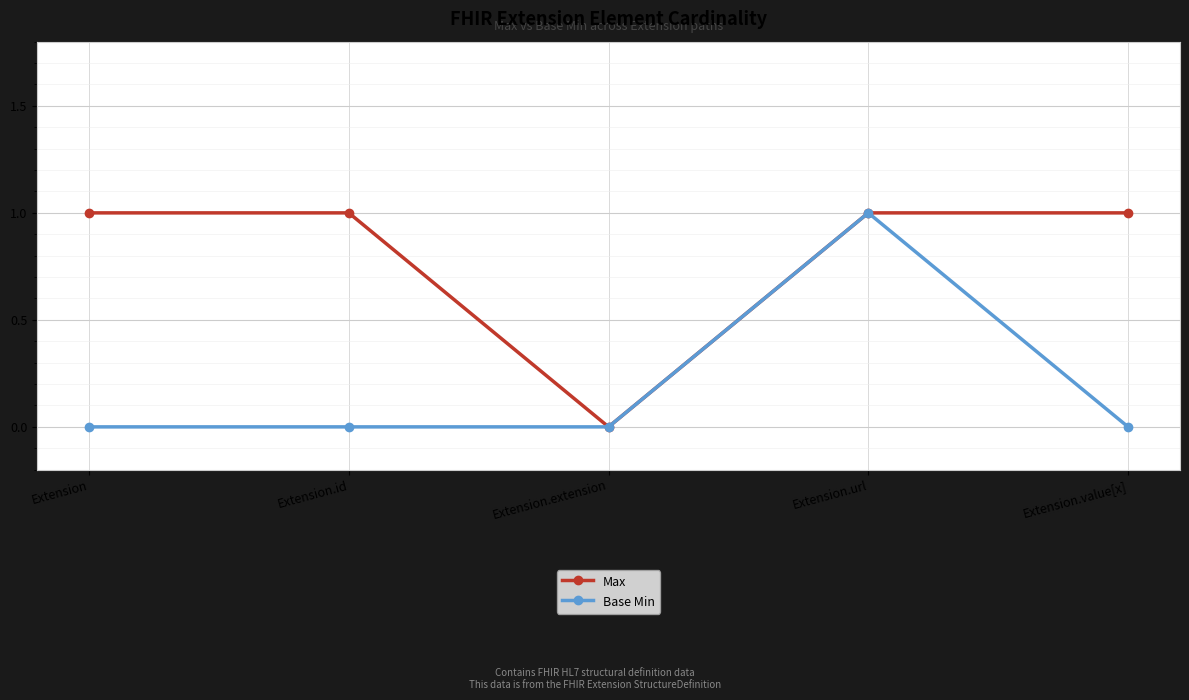

What is the sum of all Max values?

4